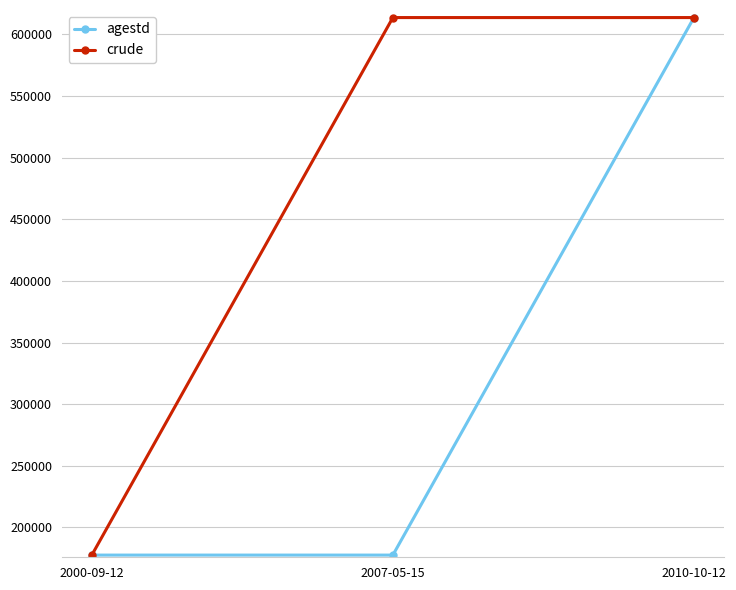

What is the minimum value shown in the chart?

177592